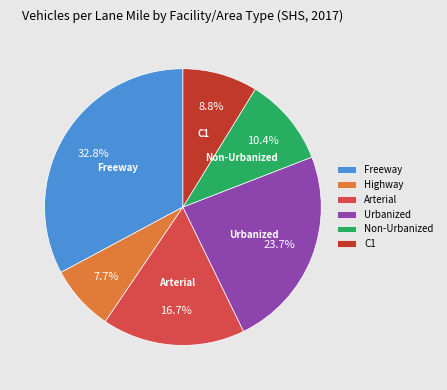

Between Freeway and Non-Urbanized, which is larger?

Freeway